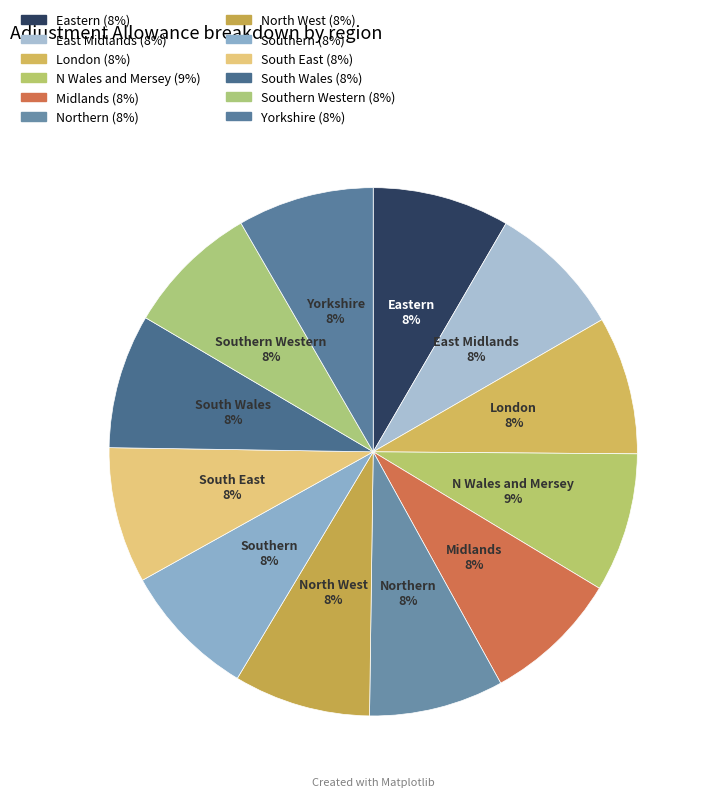

How many segments does this pie chart have?

12